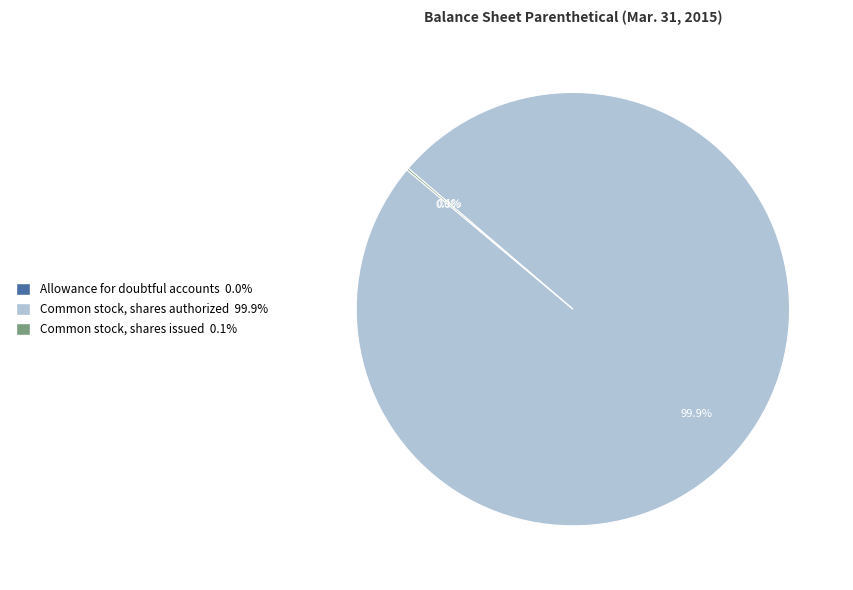

Is there a majority slice in this chart?

Yes